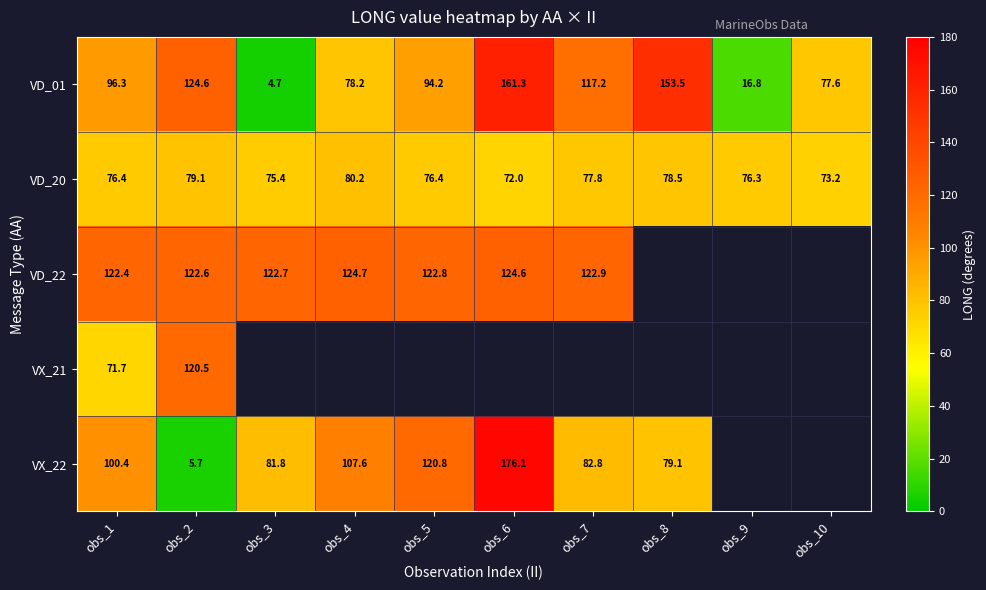

What is the minimum value for VD_20?

72.0